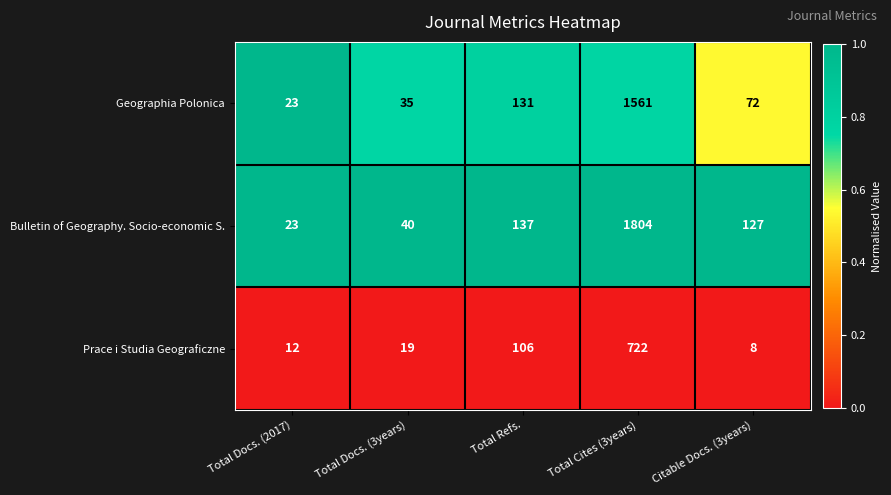

At which label is Geographia Polonica closest to 792?

Total Refs.